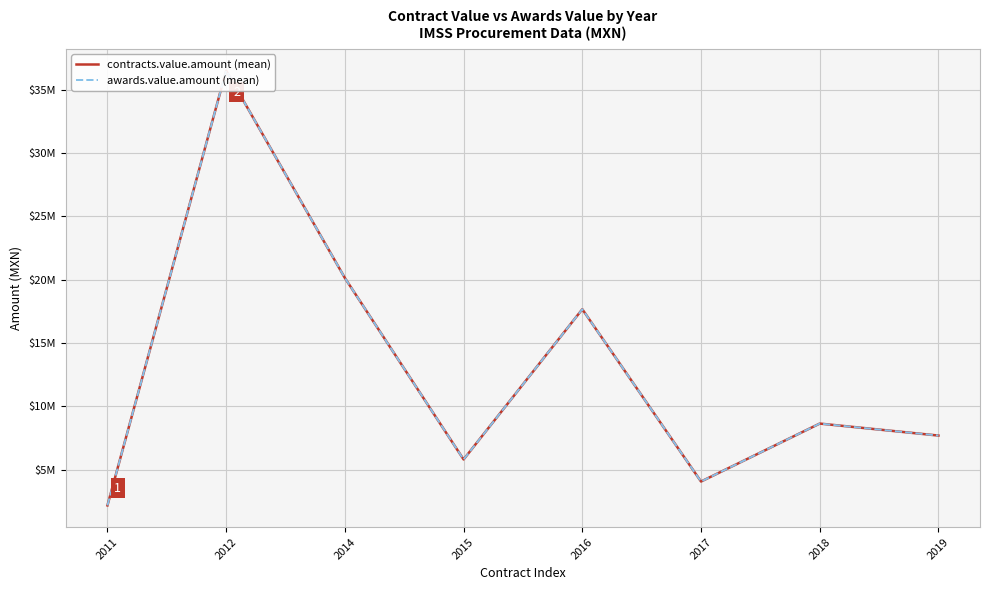

True or false: awards.value.amount (mean) and contracts.value.amount (mean) cross at least once.

False